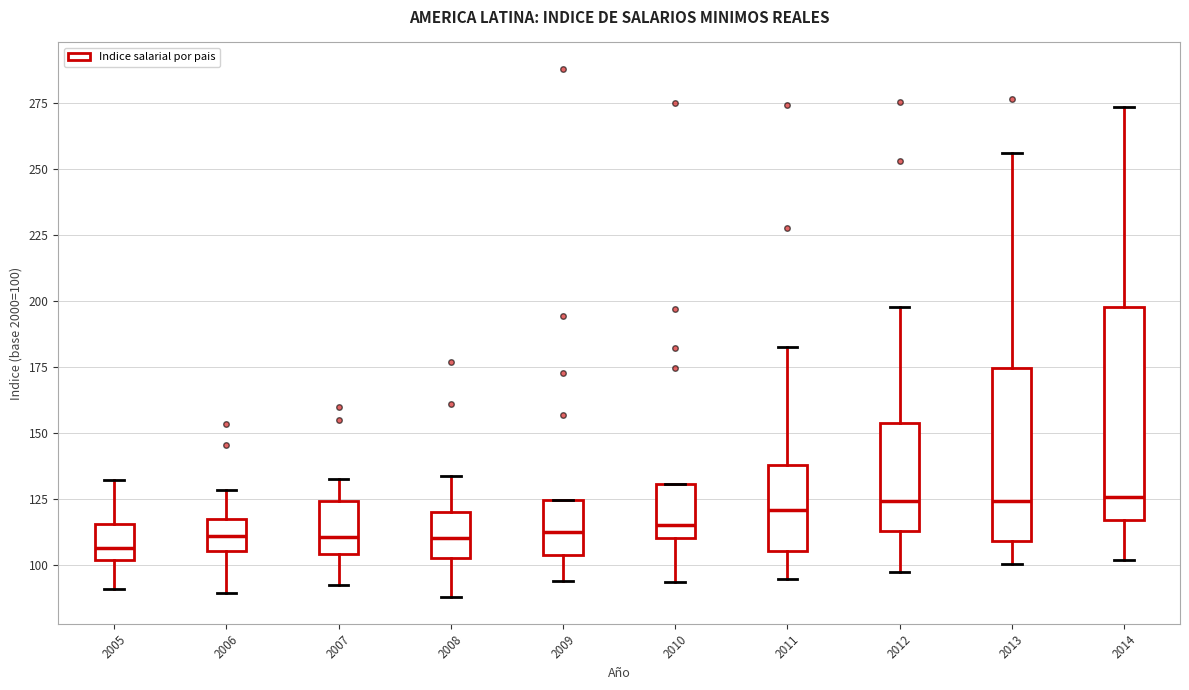

Reading left to right, transcribe this box plot: for each box, give where its median line is, the range the box spans, and where its two whiskers end, as read against the y-axis. The values are not printed on the chart, so give them approximately, as read against the axis.

2005: median 105, box 100 to 115, whiskers 90 to 130
2006: median 110, box 105 to 115, whiskers 90 to 130
2007: median 110, box 105 to 125, whiskers 90 to 135
2008: median 110, box 105 to 120, whiskers 90 to 135
2009: median 110, box 105 to 125, whiskers 95 to 125
2010: median 115, box 110 to 130, whiskers 95 to 130
2011: median 120, box 105 to 140, whiskers 95 to 180
2012: median 125, box 115 to 155, whiskers 95 to 200
2013: median 125, box 110 to 175, whiskers 100 to 255
2014: median 125, box 115 to 200, whiskers 100 to 275